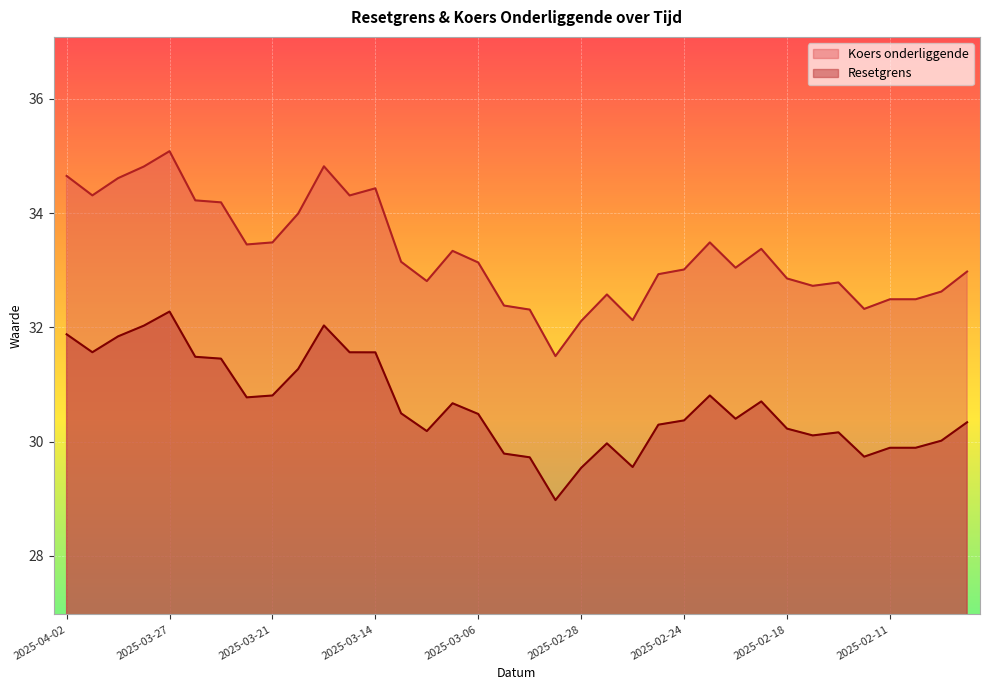

What are all the series names shown in the legend?

Koers onderliggende, Resetgrens